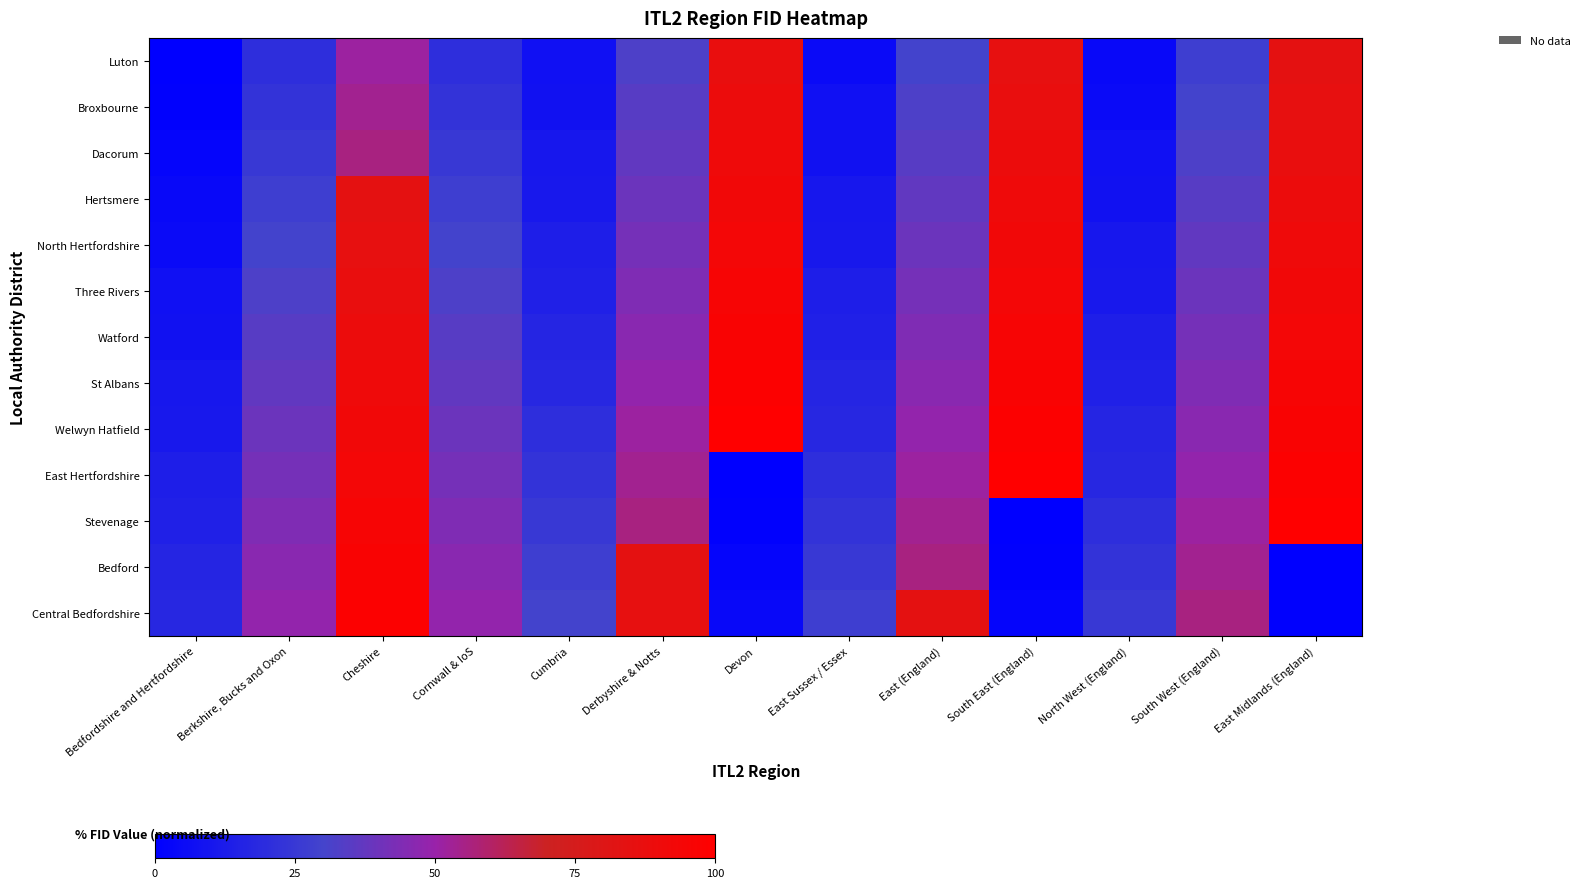

Rank the series by their maximum value, from highest to lowest.

Welwyn Hatfield, East Hertfordshire, Stevenage, St Albans, Central Bedfordshire, Watford, Bedford, Three Rivers, North Hertfordshire, Hertsmere, Dacorum, Broxbourne, Luton